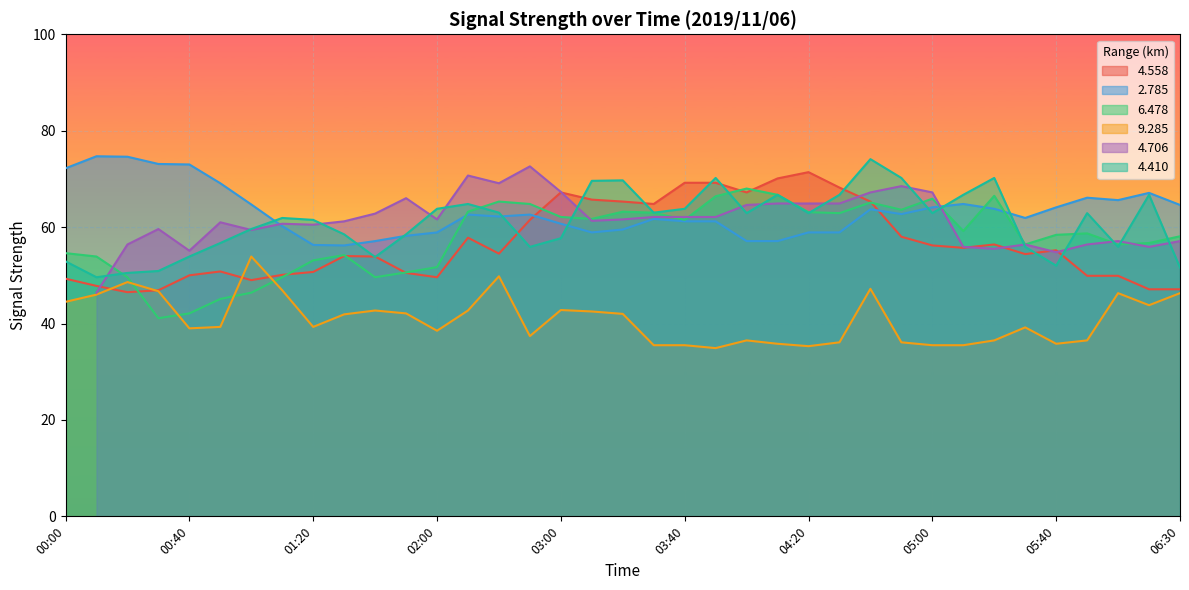

Is the value of 2.785 at 03:30 greater than the value of 4.558 at 03:30?

No